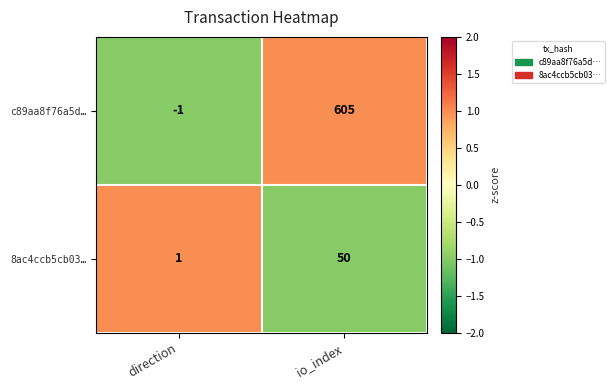

How many negative values does the c89aa8f76a5d… series have?

1